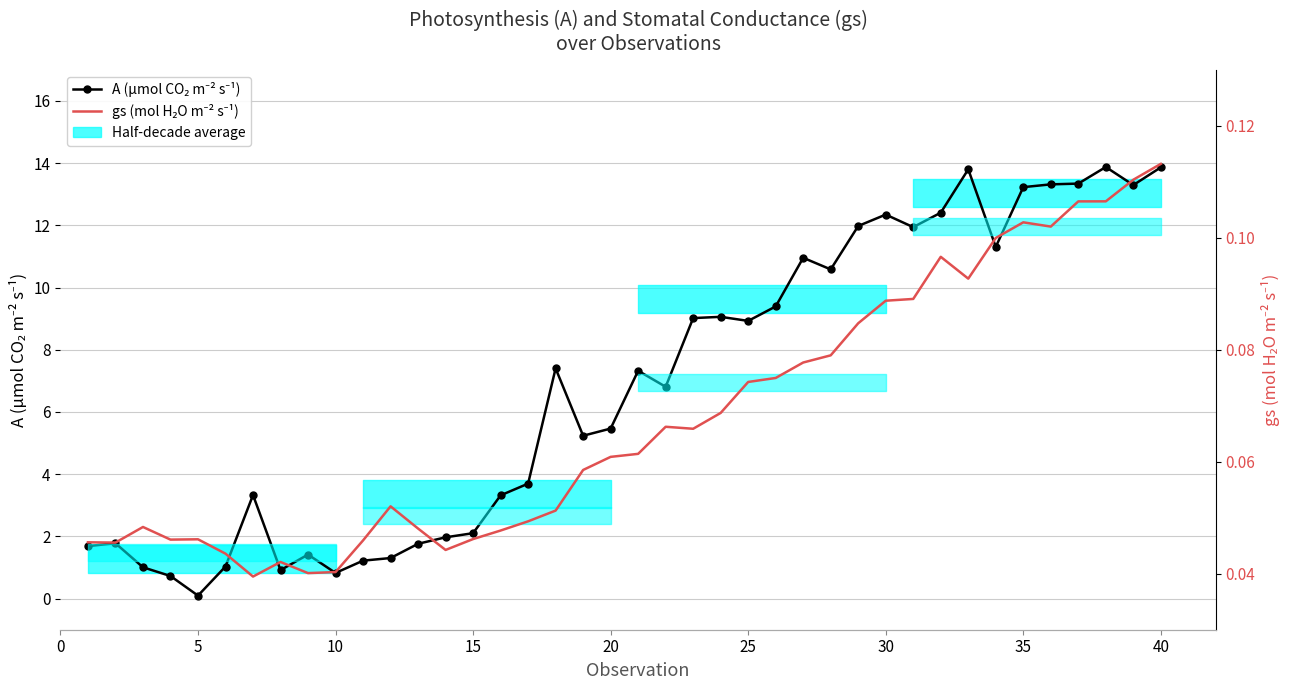

Reading left to right, list all the values displayed in this chart.

A (µmol CO₂ m⁻² s⁻¹): 1.7	1.8	1.0	0.7	0.1	1.0	3.3	0.9	1.4	0.8	1.2	1.3	1.8	2.0	2.1	3.3	3.7	7.4	5.2	5.5	7.3	6.8	9.0	9.1	8.9	9.4	11.0	10.6	12.0	12.3	11.9	12.4	13.8	11.3	13.2	13.3	13.3	13.9	13.3	13.9
gs (mol H₂O m⁻² s⁻¹): 0.0	0.0	0.0	0.0	0.0	0.0	0.0	0.0	0.0	0.0	0.0	0.1	0.0	0.0	0.0	0.0	0.0	0.1	0.1	0.1	0.1	0.1	0.1	0.1	0.1	0.1	0.1	0.1	0.1	0.1	0.1	0.1	0.1	0.1	0.1	0.1	0.1	0.1	0.1	0.1